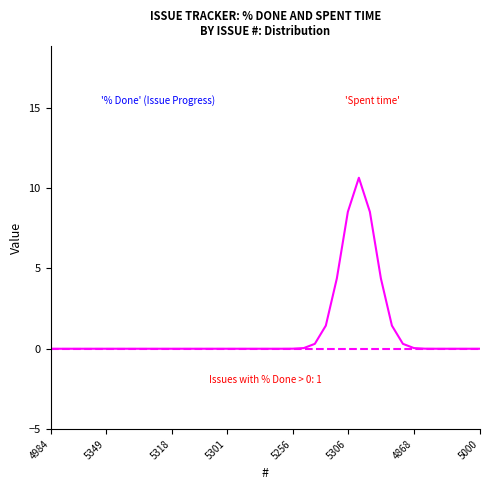

What is the maximum value shown in the chart?

10.6